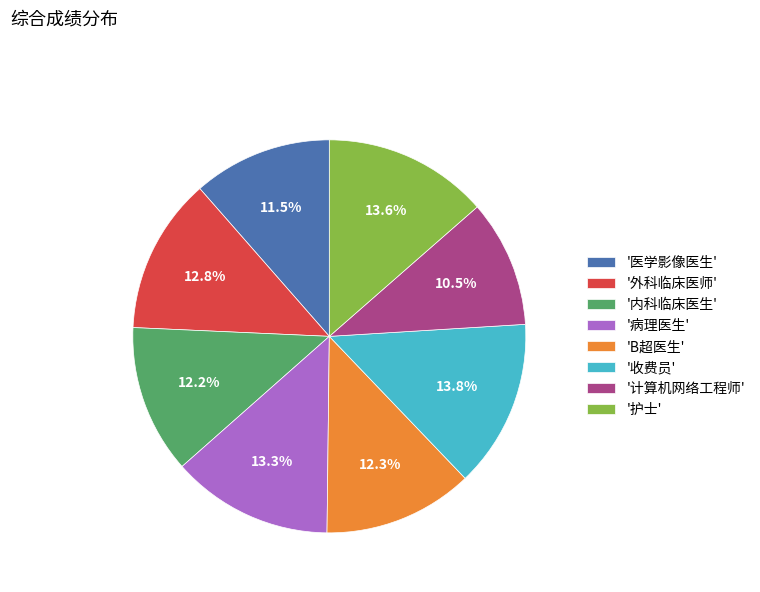

Which slice is the smallest?

'计算机网络工程师'